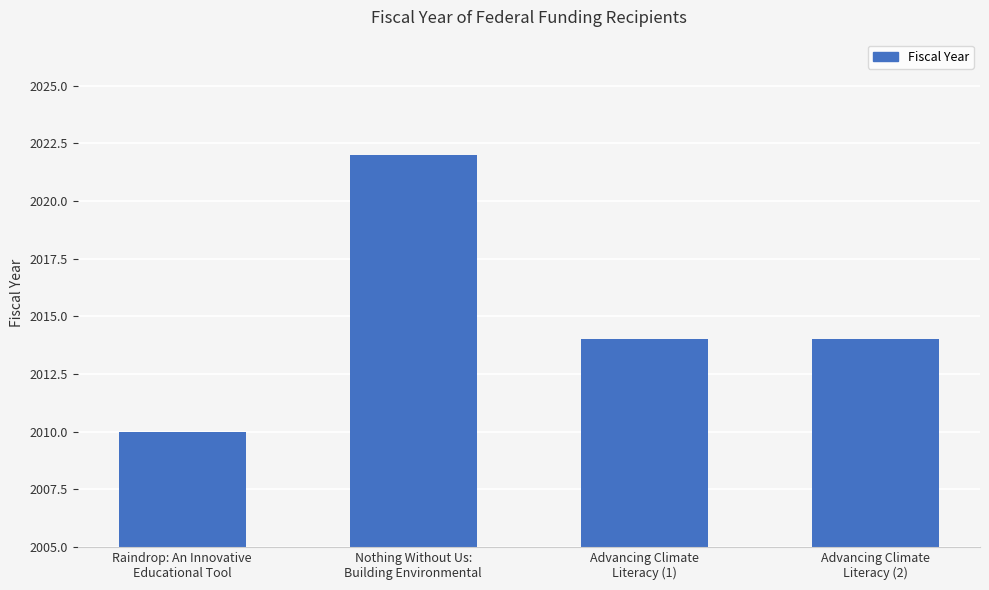

Is it true that the value at Raindrop: An Innovative
Educational Tool is 2010?

True